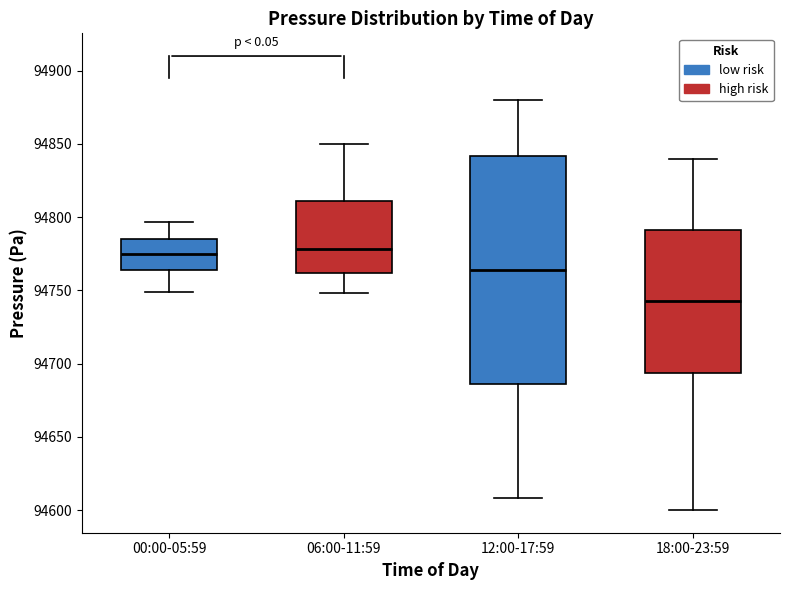

Reading left to right, read every box against the y-axis: the position of its median line, the range the box covers, and the ends of its whiskers. The values are not printed on the chart, so give them approximately, as read against the axis.

00:00-05:59: median 94775, box 94765 to 94785, whiskers 94750 to 94795
06:00-11:59: median 94780, box 94760 to 94810, whiskers 94750 to 94850
12:00-17:59: median 94765, box 94685 to 94840, whiskers 94610 to 94880
18:00-23:59: median 94745, box 94695 to 94790, whiskers 94600 to 94840